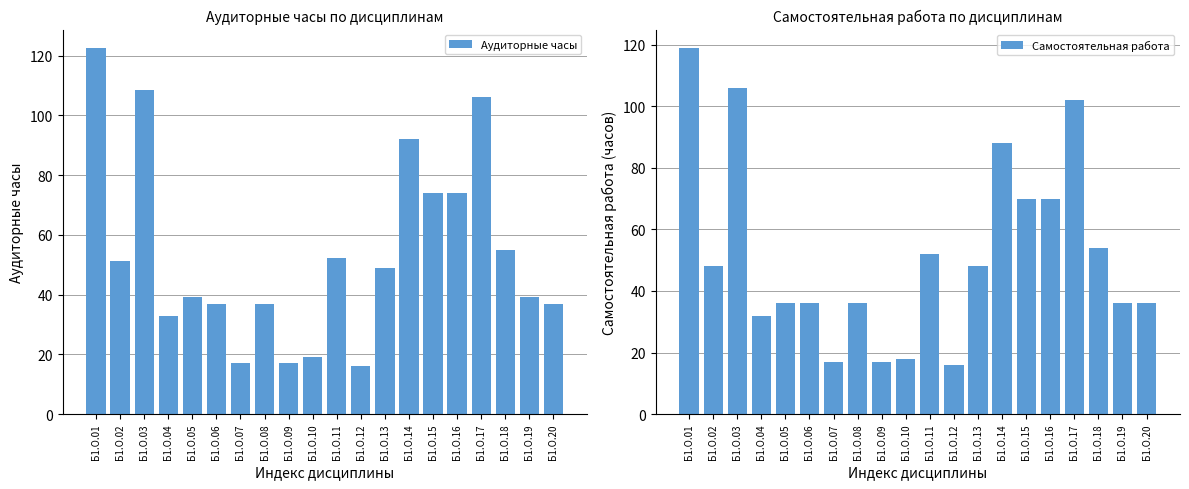

True or false: Самостоятельная работа has a value of 18.0 at Б1.О.10.

True